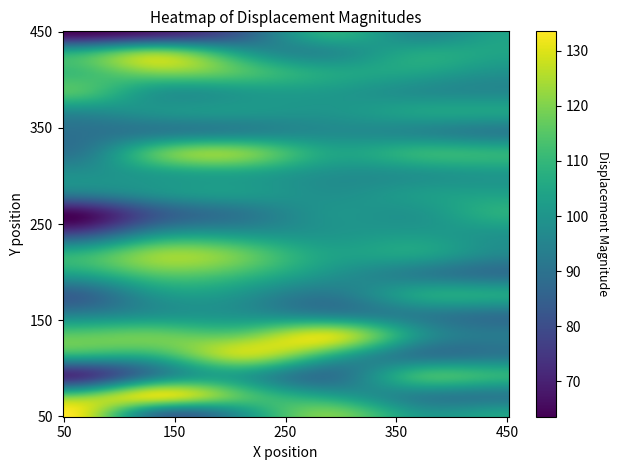

Reading left to right, transcribe all the data shown in this chart.

A: 133.5	90.8	98.9	119.4	101.8	104.4
B: 117.7	129.1	114.5	104.0	94.5	92.8
C: 73.3	94.4	102.3	90.0	110.1	108.6
D: 107.0	107.9	125.9	107.4	91.9	92.4
E: 115.7	117.4	118.0	128.4	100.0	92.4
F: 95.4	99.8	99.7	96.2	93.3	89.8
G: 84.9	99.7	99.7	92.2	104.0	104.8
H: 102.7	113.8	110.7	99.6	93.8	89.9
I: 108.3	121.5	117.3	104.2	103.7	96.3
J: 79.6	98.5	101.1	100.3	101.8	99.9
K: 64.6	82.1	91.3	99.7	100.0	107.5
L: 92.6	98.4	101.3	98.6	101.9	103.4
M: 98.1	102.5	104.5	99.0	99.7	101.4
N: 90.7	113.1	119.8	105.0	108.9	108.6
O: 89.6	93.2	96.1	97.5	96.4	93.6
P: 96.6	99.1	100.4	100.0	103.5	103.6
Q: 113.9	101.3	101.5	101.4	98.0	96.8
R: 111.3	119.9	114.0	105.3	104.2	99.4
S: 104.9	118.1	101.6	97.5	104.9	104.4
T: 64.5	69.6	83.9	107.3	96.2	103.9